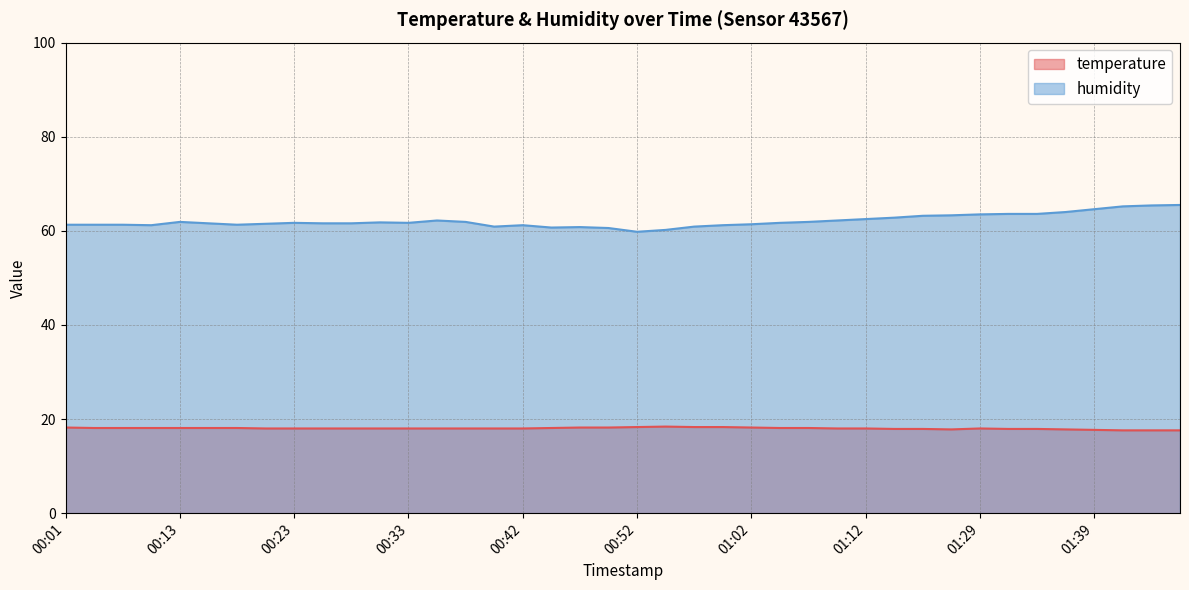

True or false: humidity has a value of 64.6 at 01:39.

True